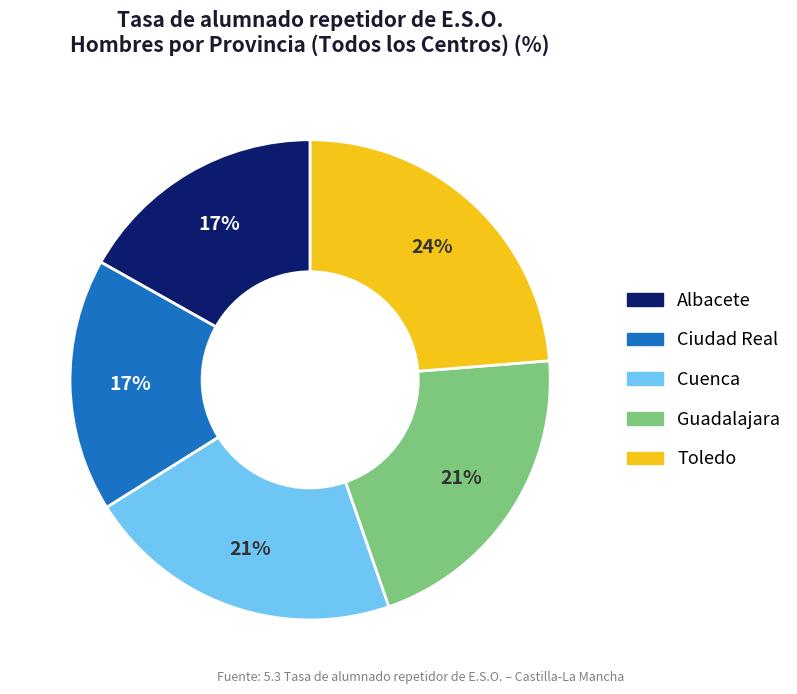

What percentage is the Cuenca slice, to the nearest percent?

21%